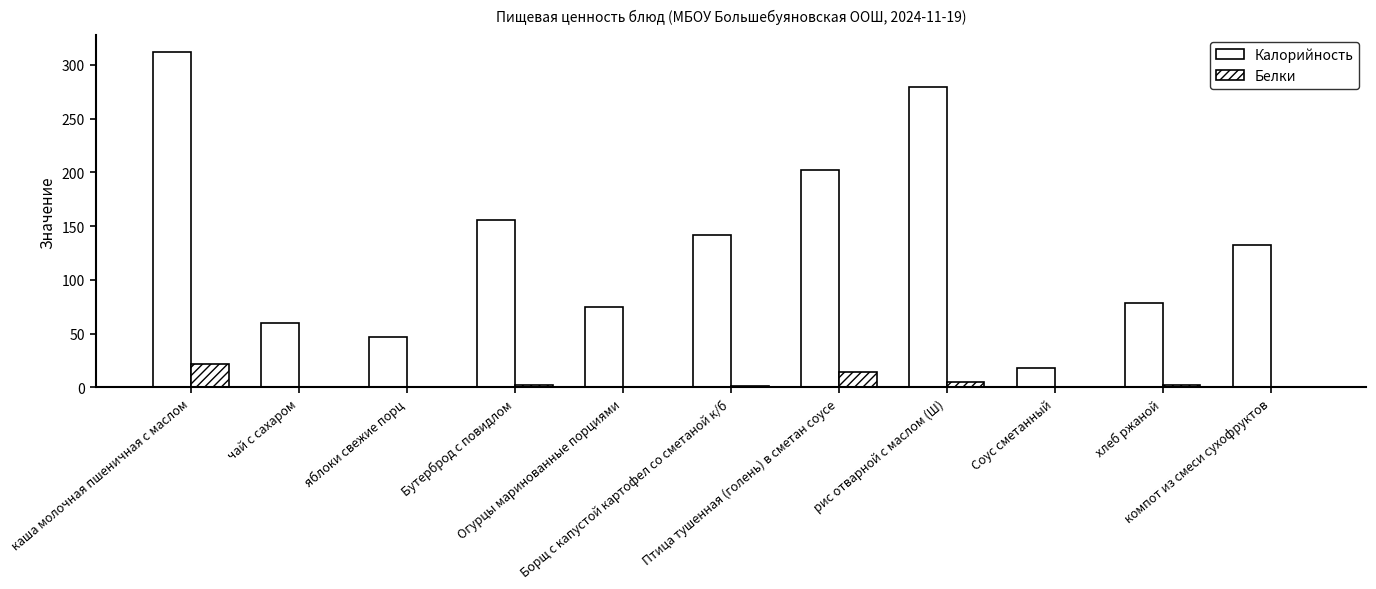

What is the difference between the maximum and minimum values in the Белки series?

21.3